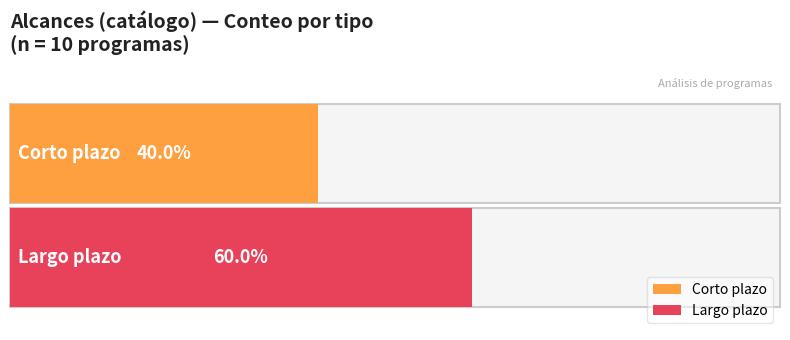

Reading left to right, transcribe all the data shown in this chart.

Corto plazo: 4	4
Largo plazo: 6	6